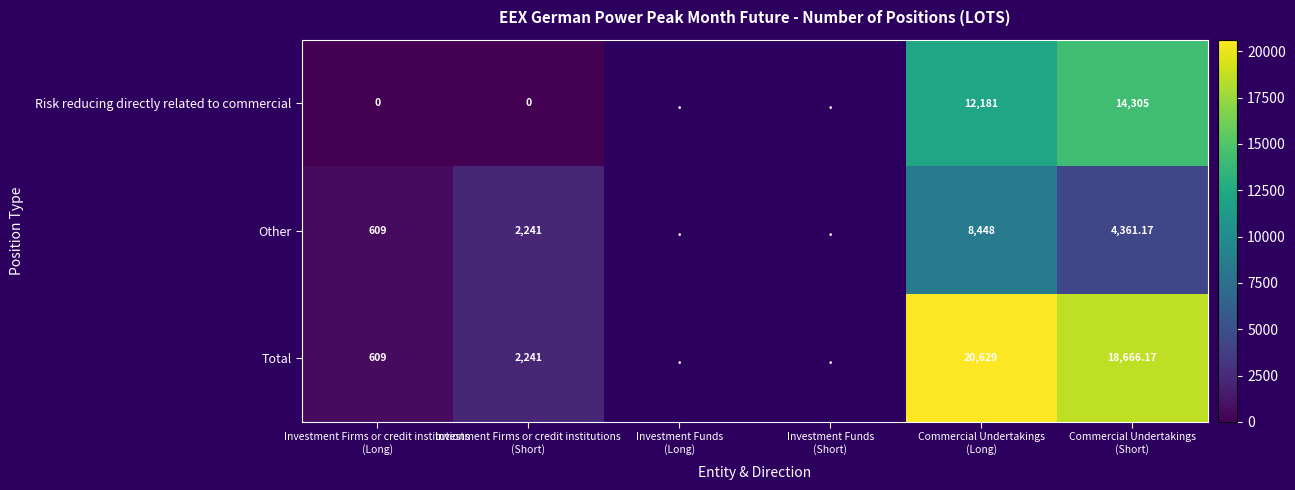

What is the difference between the highest and lowest values at Commercial Undertakings
(Long)?

12181.0